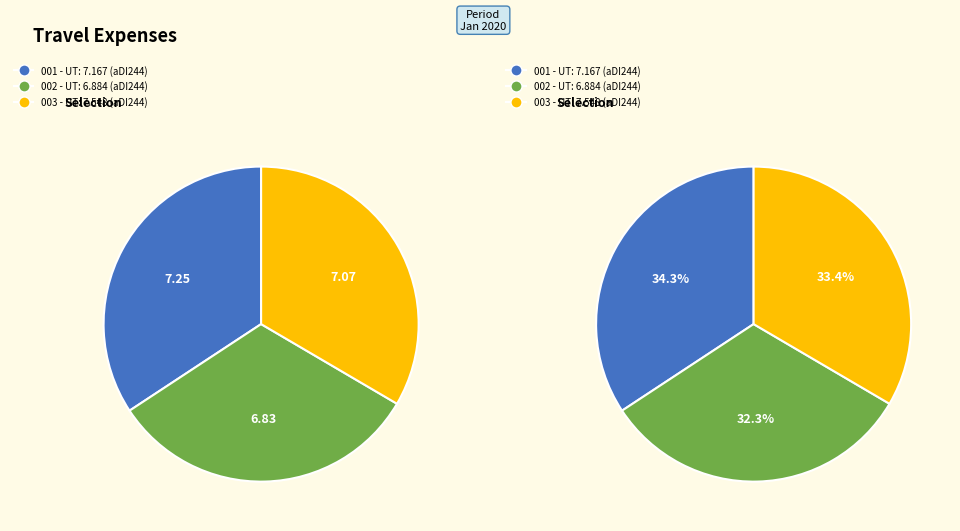

Is it true that 7.54777471 is 33% of the pie?

True